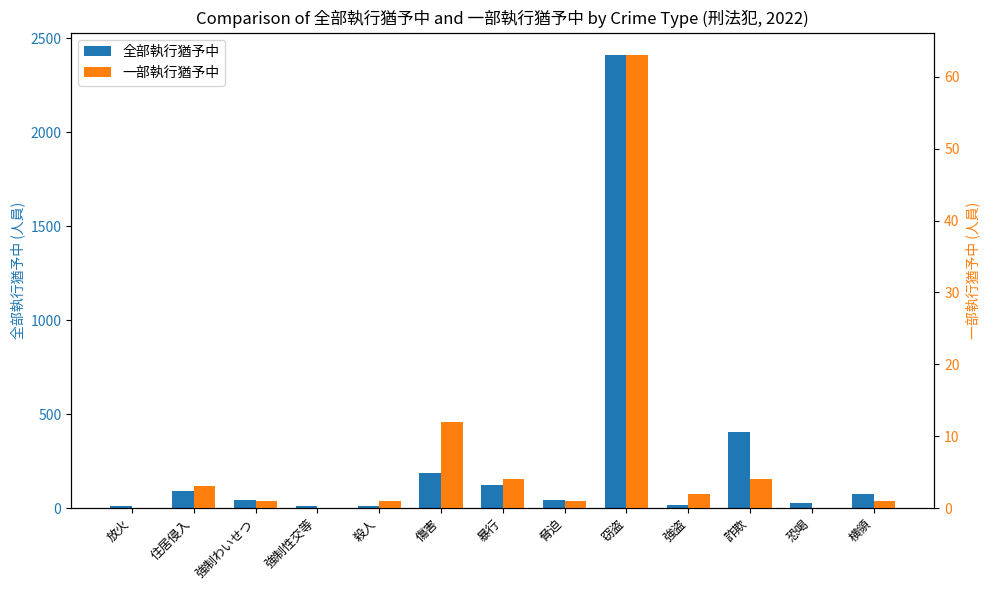

At which label does 一部執行猶予中 reach its peak?

窃盗